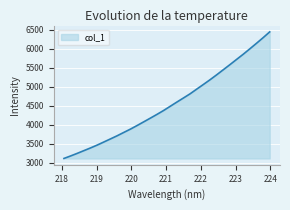

Does the chart display data point markers on the line(s)?

No